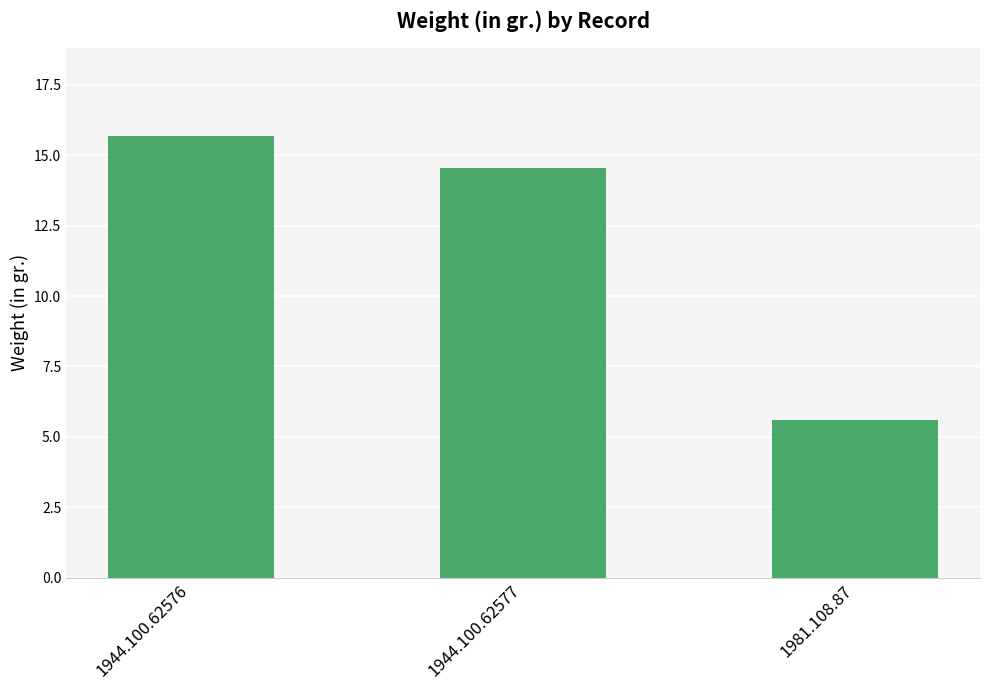

What is the minimum value shown in the chart?

5.6